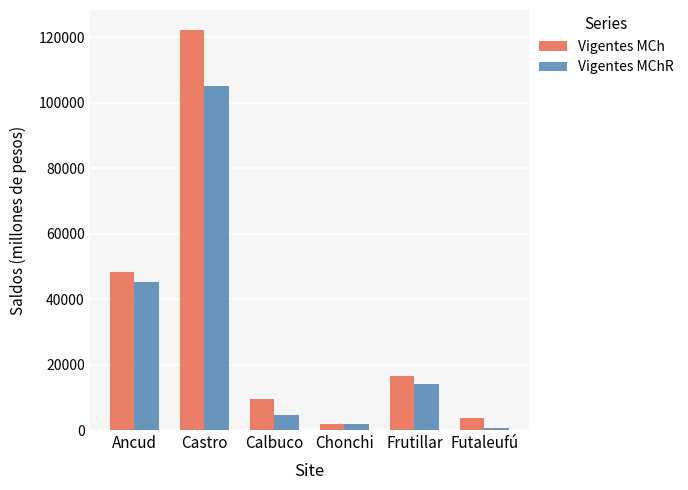

The value of Vigentes MChR at Futaleufú is 483.2. True or false?

True